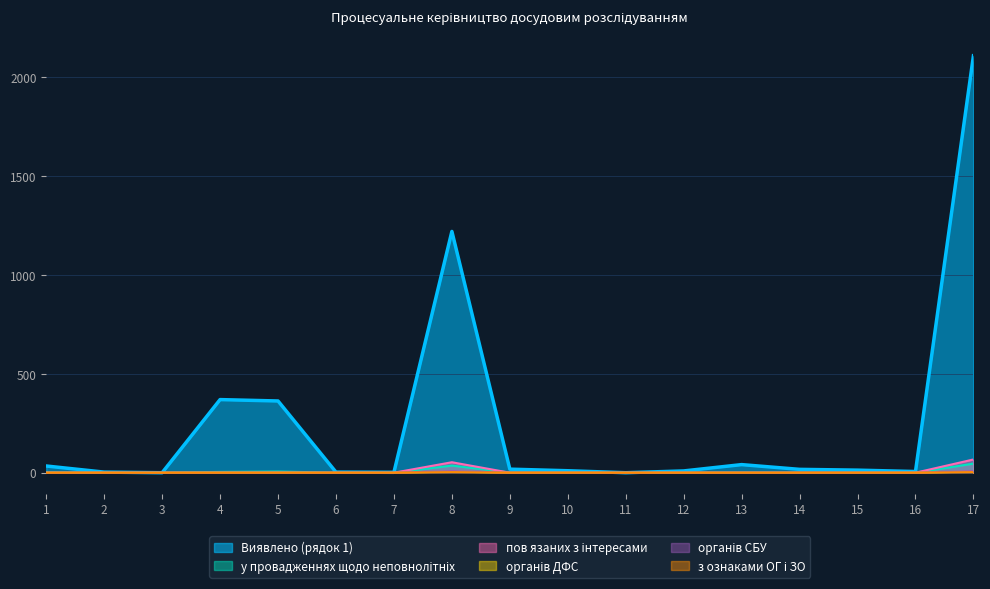

Reading right to left, transcribe all the data shown in this chart.

Виявлено (рядок 1): 2110	6	13	17	41	9	0	10	18	1221	2	3	363	370	0	3	34
у провадженнях щодо неповнолітніх: 46	0	0	0	0	0	0	1	1	36	0	0	6	4	0	0	2
пов язаних з інтересами: 67	0	0	0	0	0	0	0	0	53	0	0	0	0	0	0	0
органів ДФС: 6	0	0	0	0	0	0	0	0	6	0	0	0	0	0	0	0
органів СБУ: 8	0	0	0	0	0	0	0	0	8	0	0	0	0	0	0	0
з ознаками ОГ і ЗО: 3	0	0	0	0	0	0	0	0	3	0	0	0	0	0	0	0